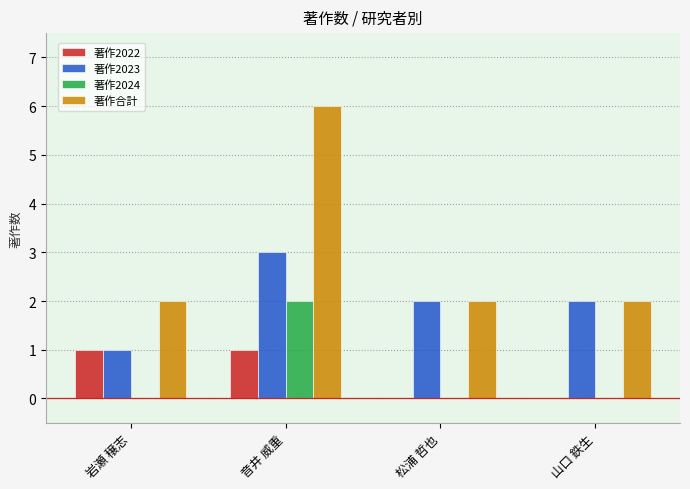

Between 音井 威重 and 山口 鉄生, which series saw the biggest shift?

著作合計